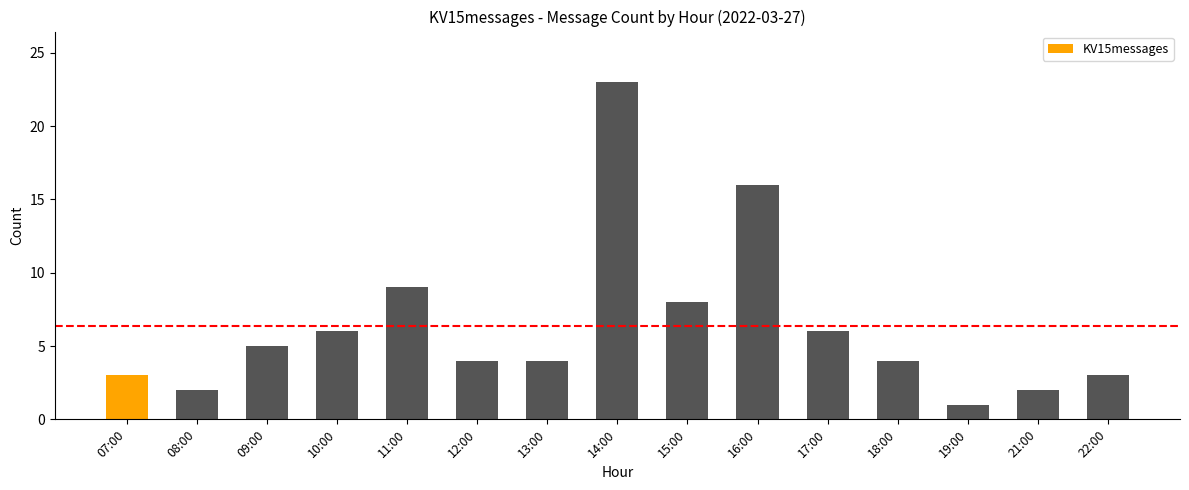

How many bars are there in total?

15